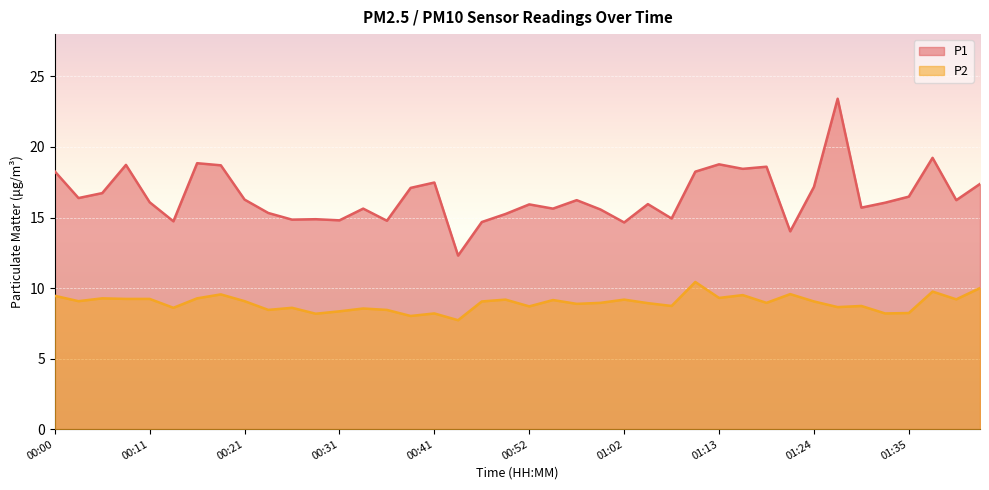

Read the P1 value at 00:16.

18.9